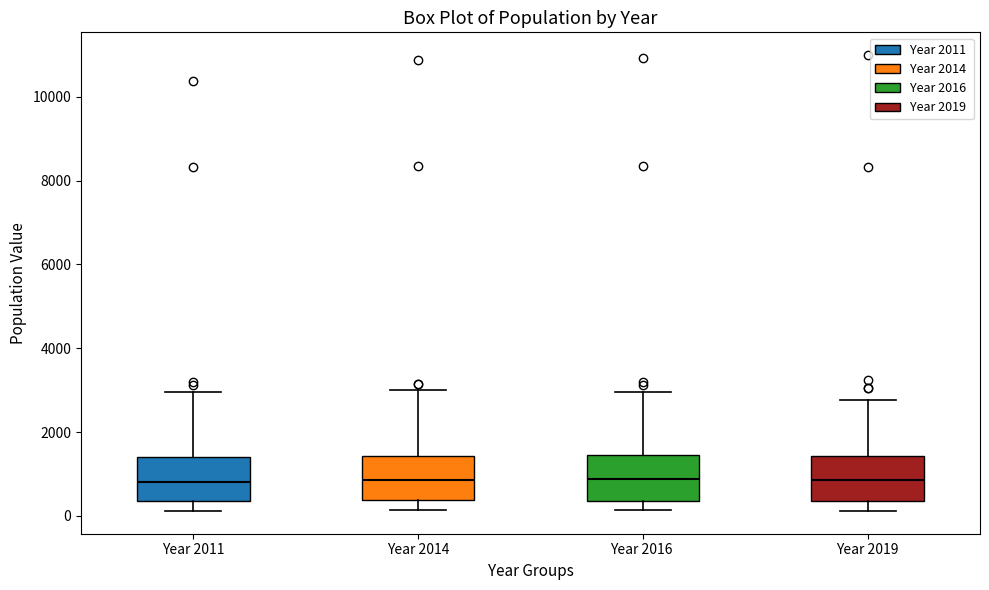

Reading left to right, transcribe this box plot: for each box, give where its median line is, the range the box spans, and where its two whiskers end, as read against the y-axis. The values are not printed on the chart, so give them approximately, as read against the axis.

Year 2011: median 800, box 400 to 1400, whiskers 200 to 3000
Year 2014: median 800, box 400 to 1400, whiskers 200 to 3000
Year 2016: median 800, box 400 to 1400, whiskers 200 to 3000
Year 2019: median 800, box 400 to 1400, whiskers 200 to 2800